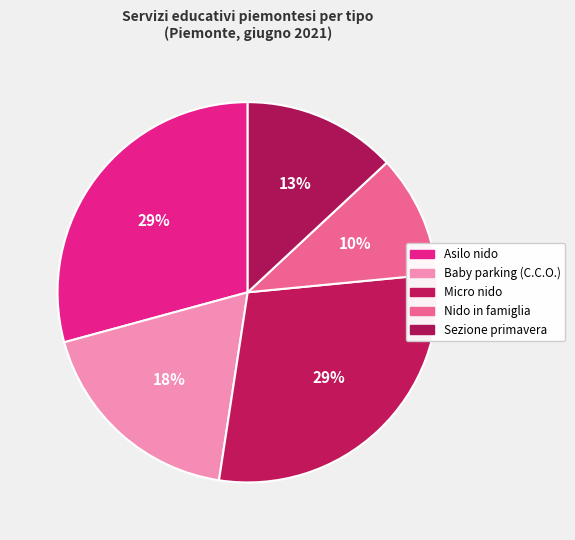

What portion of the pie excludes Asilo nido?

70.8%